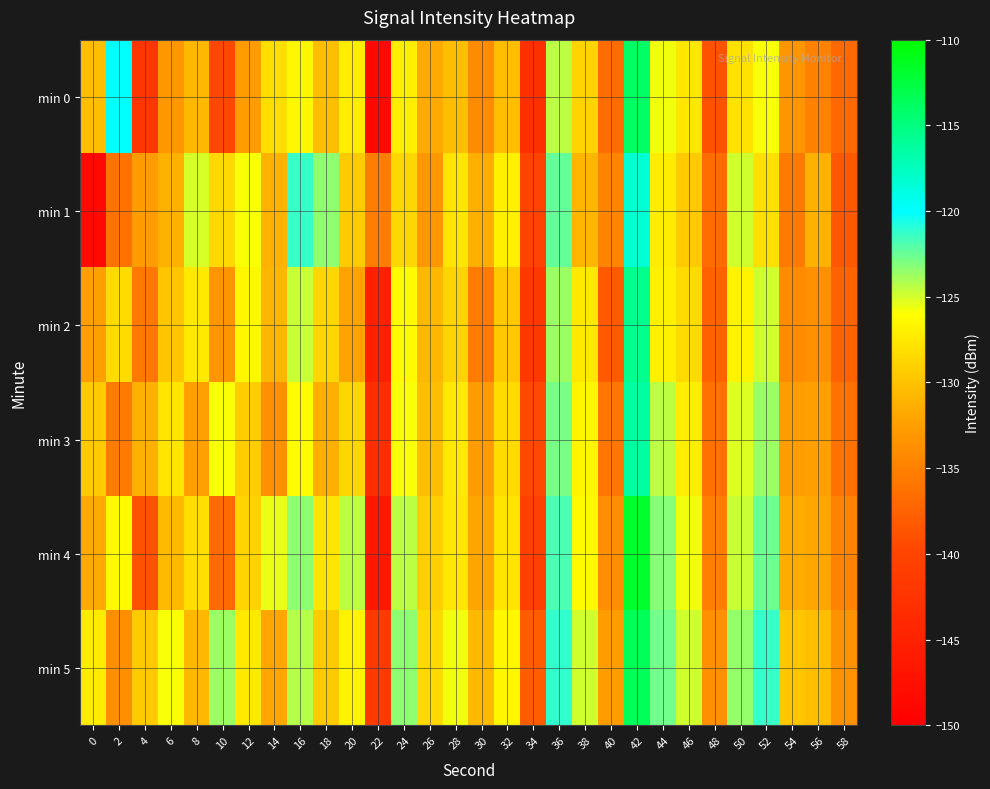

Which series has the largest total across all categories?

min 5